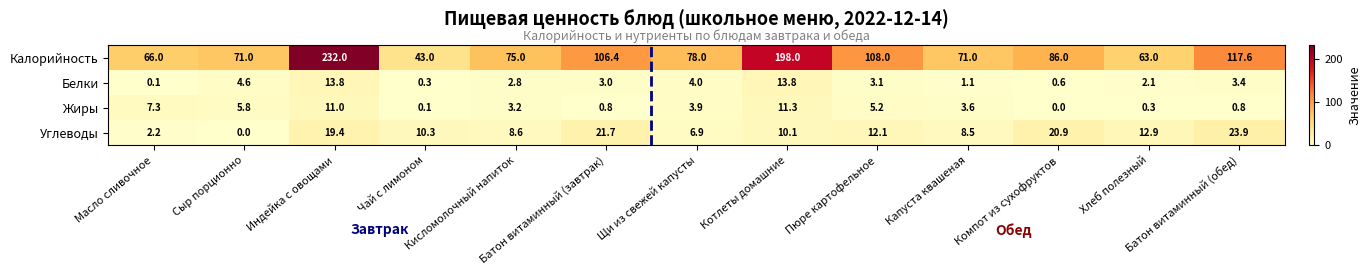

At Пюре картофельное, list the series in order from largest to smallest.

Калорийность, Углеводы, Жиры, Белки